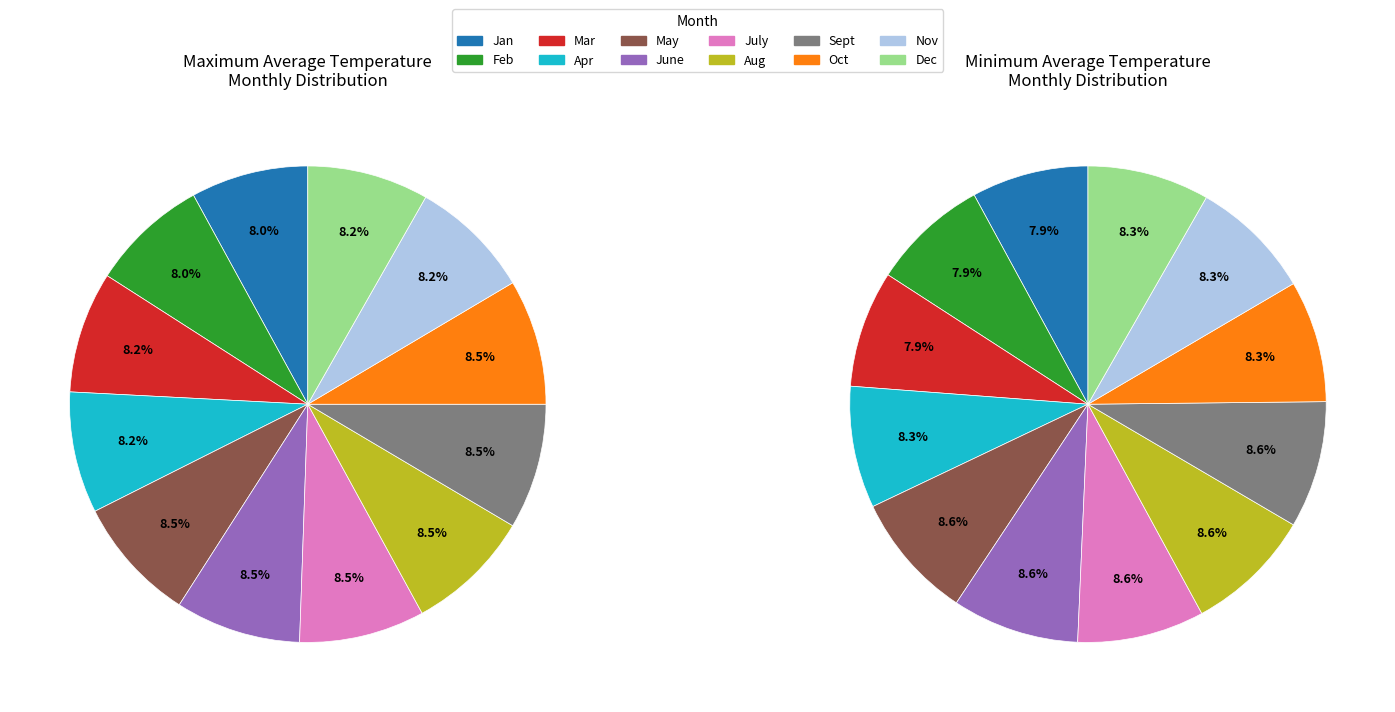

Which series has the widest spread of values?

maximum average temp